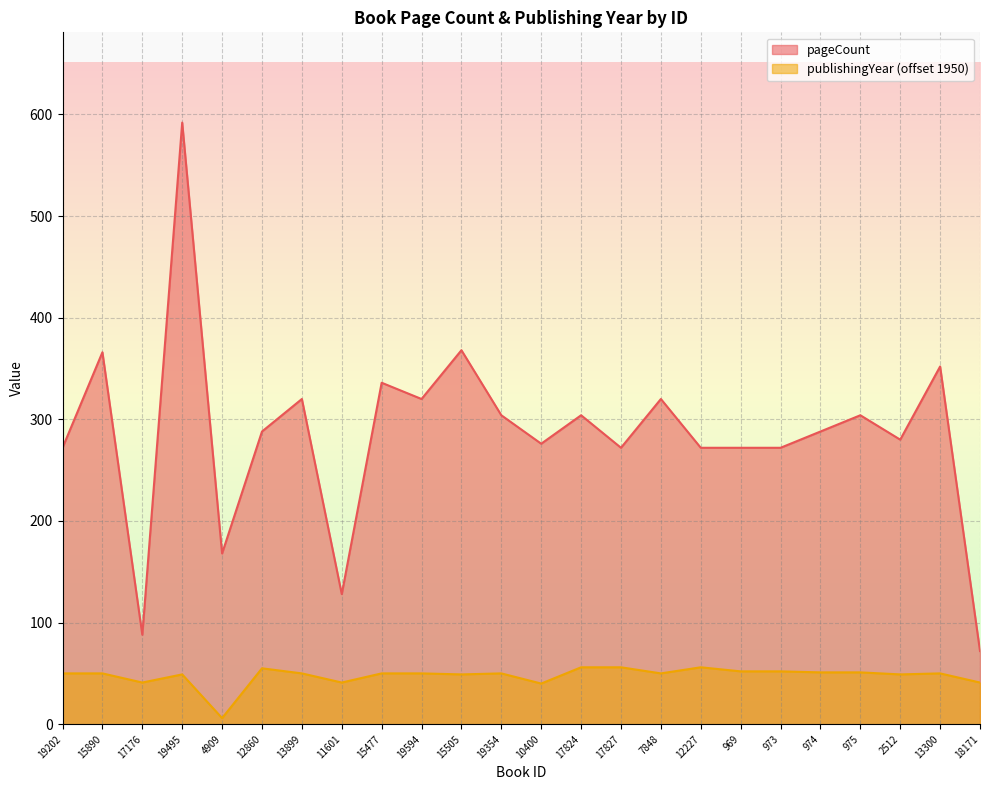

What are all the series names shown in the legend?

pageCount, publishingYear (offset 1950)